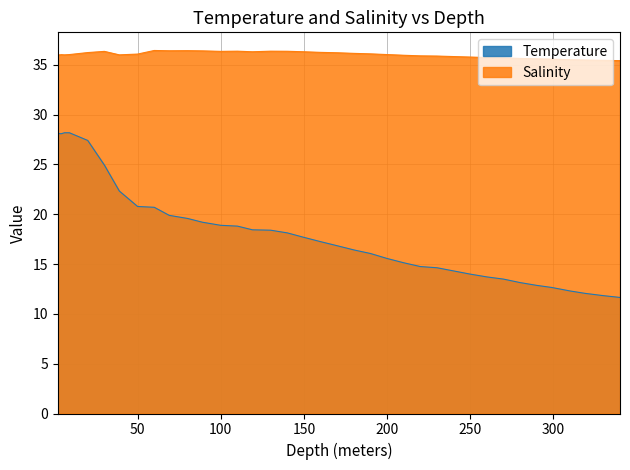

What is the label of the 29th point from the right?

60.0